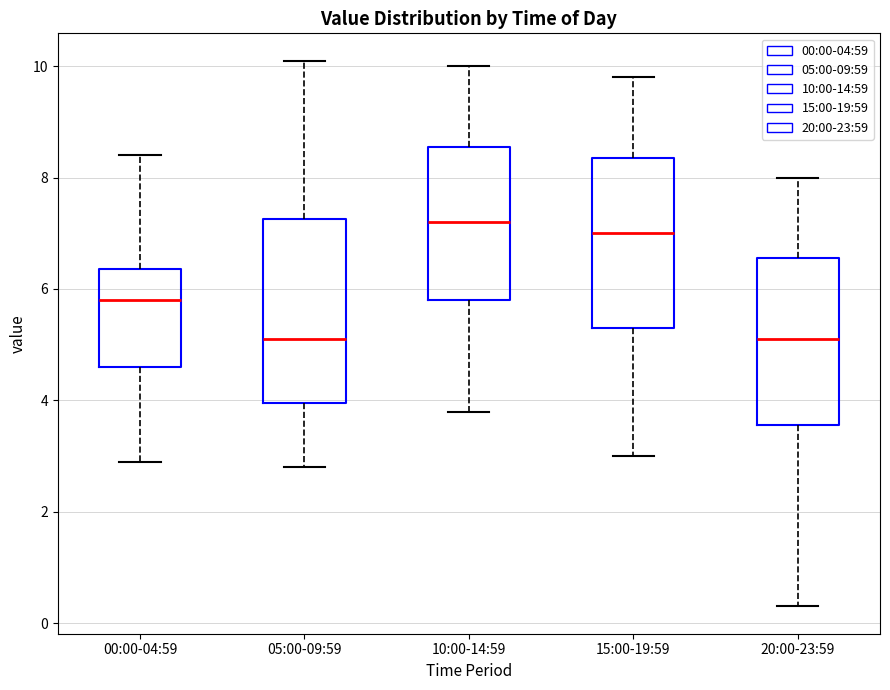

Where is the lower edge of the box for 15:00-19:59 on the y-axis? The values are not printed on the chart, so give them approximately, as read against the axis.

5.4